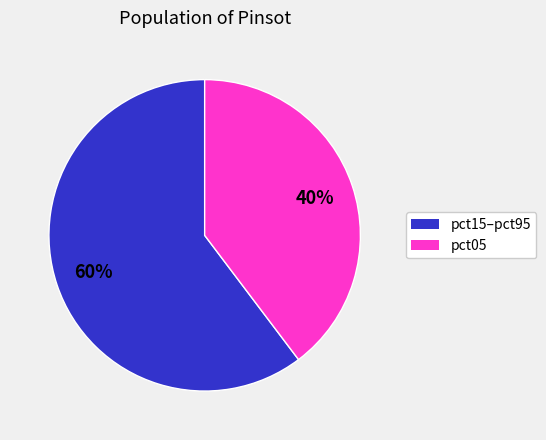

Combined, do pct05 and pct15–pct95 account for over 50%?

Yes